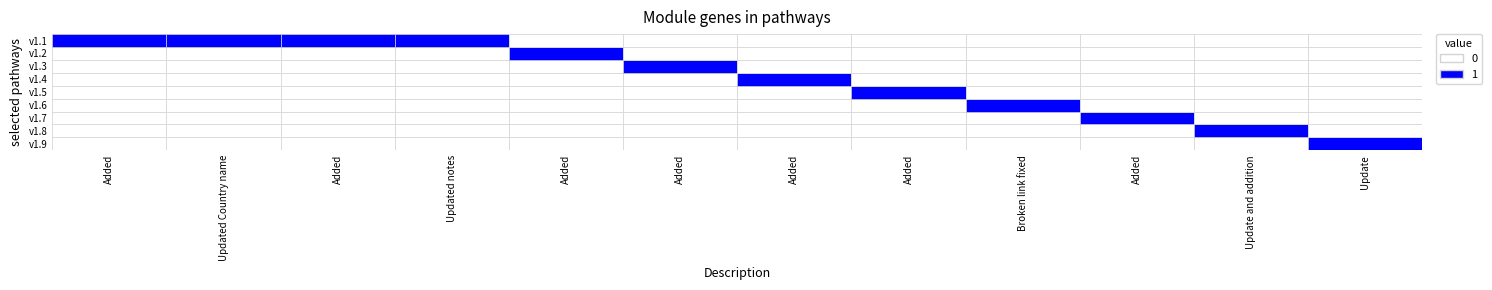

Rank the categories by value from highest to lowest.

Update, Update and addition, Added, Broken link fixed, Added, Added, Added, Added, Added, Updated Country name, Added, Updated notes